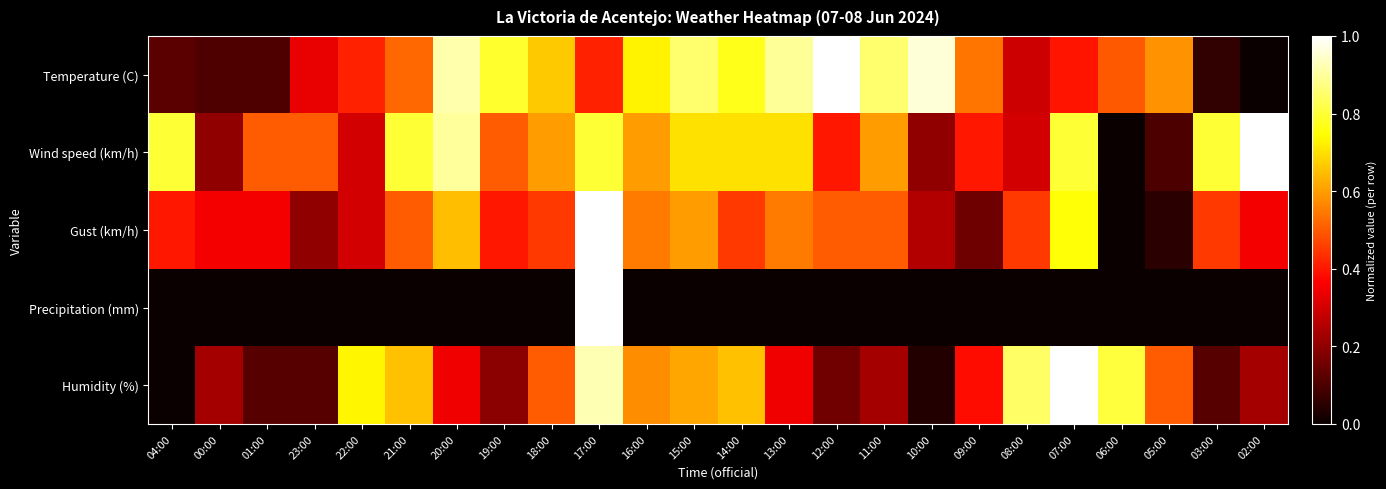

Reading left to right, extract all data points from this chart.

Temperature (C): 04:00=0.1	00:00=0.1	01:00=0.1	23:00=0.3	22:00=0.4	21:00=0.5	20:00=0.9	19:00=0.8	18:00=0.7	17:00=0.4	16:00=0.7	15:00=0.9	14:00=0.8	13:00=0.9	12:00=1.0	11:00=0.9	10:00=1.0	09:00=0.5	08:00=0.3	07:00=0.4	06:00=0.5	05:00=0.6	03:00=0.1	02:00=0.0
Wind speed (km/h): 04:00=0.8	00:00=0.2	01:00=0.5	23:00=0.5	22:00=0.3	21:00=0.8	20:00=0.9	19:00=0.5	18:00=0.6	17:00=0.8	16:00=0.6	15:00=0.7	14:00=0.7	13:00=0.7	12:00=0.4	11:00=0.6	10:00=0.2	09:00=0.4	08:00=0.3	07:00=0.8	06:00=0.0	05:00=0.1	03:00=0.8	02:00=1.0
Gust (km/h): 04:00=0.4	00:00=0.3	01:00=0.3	23:00=0.2	22:00=0.3	21:00=0.5	20:00=0.7	19:00=0.4	18:00=0.5	17:00=1.0	16:00=0.6	15:00=0.6	14:00=0.5	13:00=0.6	12:00=0.5	11:00=0.5	10:00=0.2	09:00=0.1	08:00=0.5	07:00=0.8	06:00=0.0	05:00=0.1	03:00=0.5	02:00=0.3
Precipitation (mm): 04:00=0.0	00:00=0.0	01:00=0.0	23:00=0.0	22:00=0.0	21:00=0.0	20:00=0.0	19:00=0.0	18:00=0.0	17:00=1.0	16:00=0.0	15:00=0.0	14:00=0.0	13:00=0.0	12:00=0.0	11:00=0.0	10:00=0.0	09:00=0.0	08:00=0.0	07:00=0.0	06:00=0.0	05:00=0.0	03:00=0.0	02:00=0.0
Humidity (%): 04:00=0.0	00:00=0.2	01:00=0.1	23:00=0.1	22:00=0.7	21:00=0.7	20:00=0.3	19:00=0.2	18:00=0.5	17:00=0.9	16:00=0.6	15:00=0.6	14:00=0.7	13:00=0.3	12:00=0.2	11:00=0.2	10:00=0.0	09:00=0.4	08:00=0.8	07:00=1.0	06:00=0.8	05:00=0.5	03:00=0.1	02:00=0.2